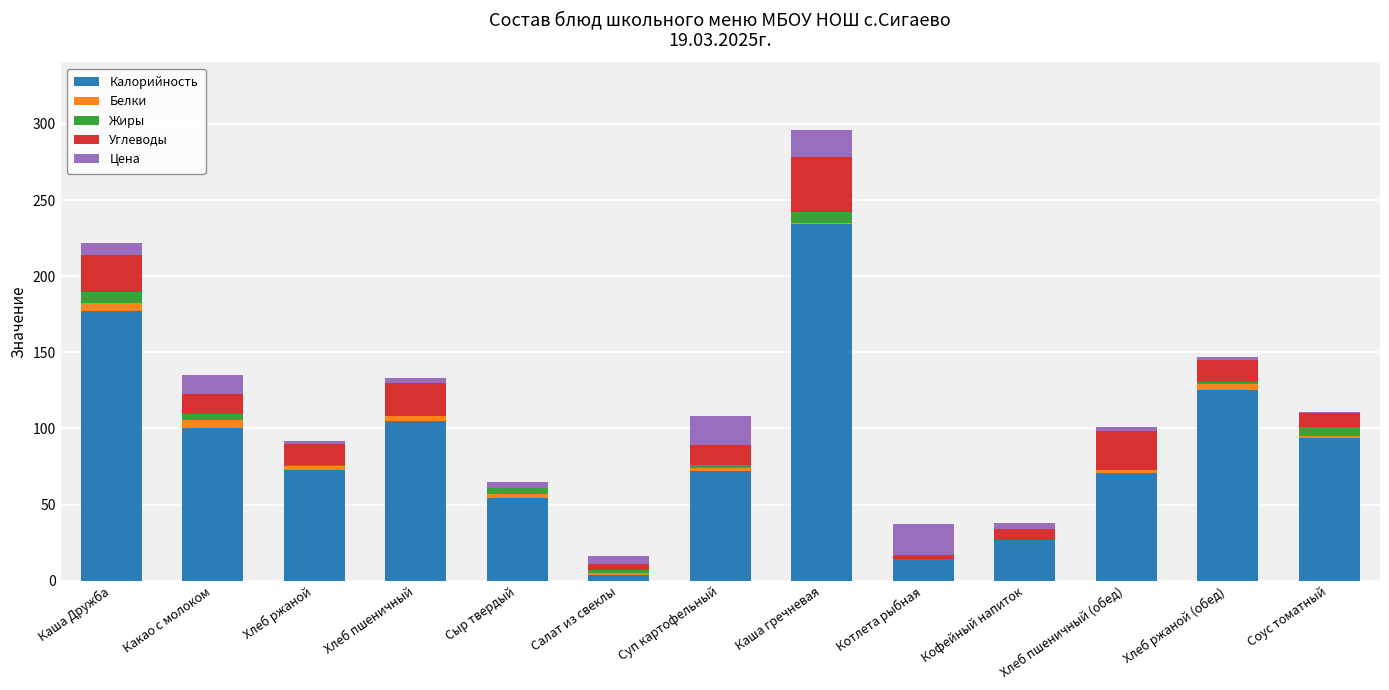

The Калорийность series shows 274.3 at Каша Дружба. True or false?

False